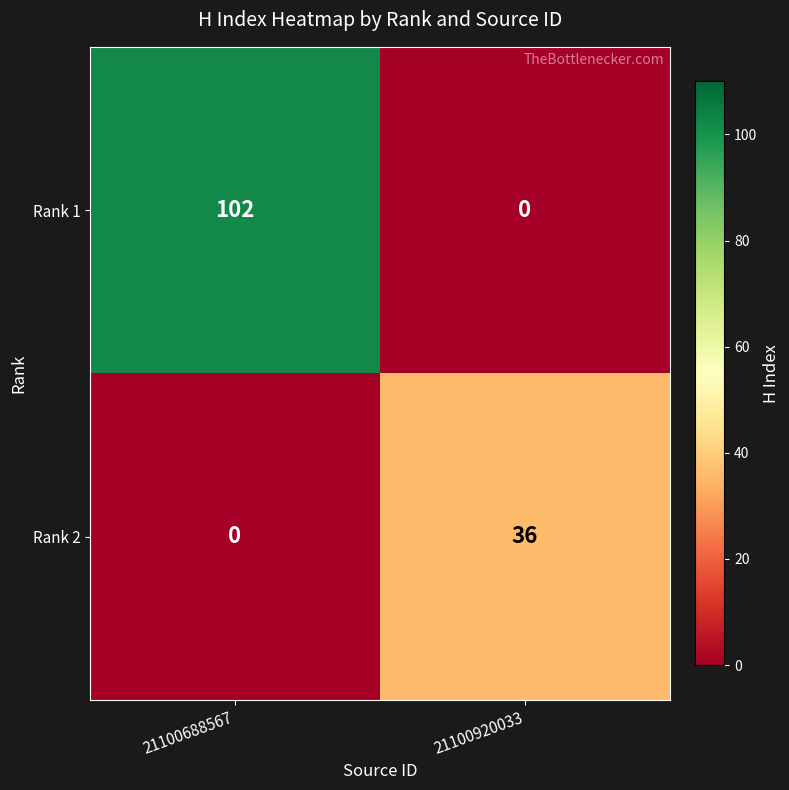

Reading left to right, list all the values displayed in this chart.

Rank 1: 21100688567=102	21100920033=0
Rank 2: 21100688567=0	21100920033=36